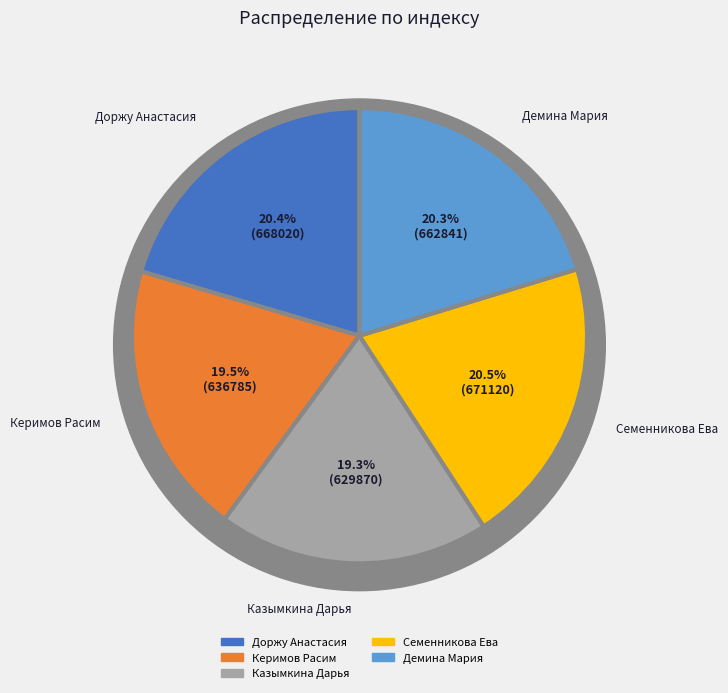

To the nearest percent, what portion does Керимов Расим represent?

19%